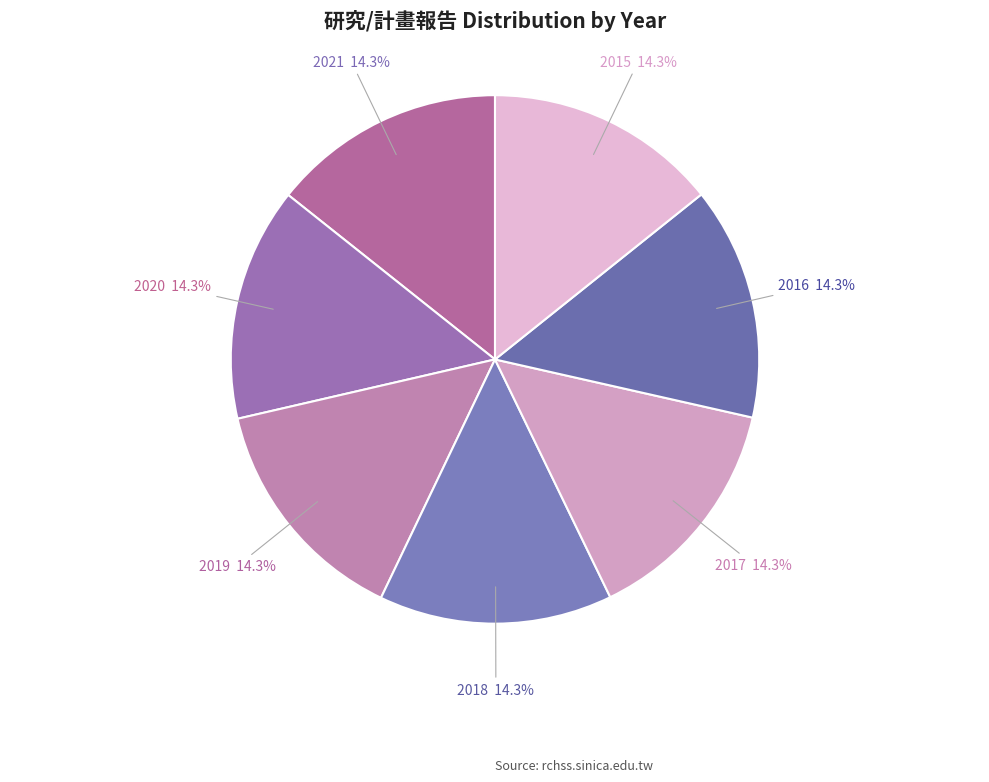

The 2017 slice represents 14% of the pie. True or false?

True